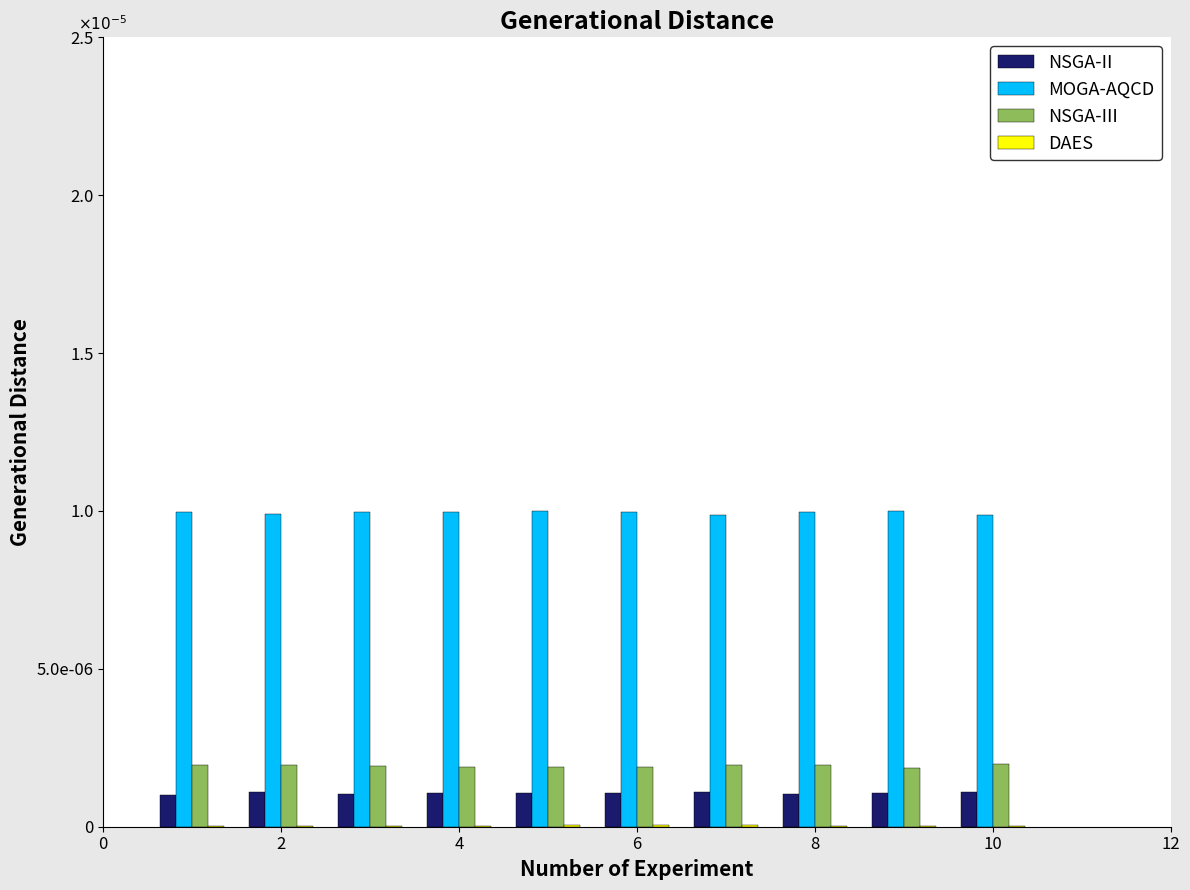

Which series has the widest spread of values?

MOGA-AQCD